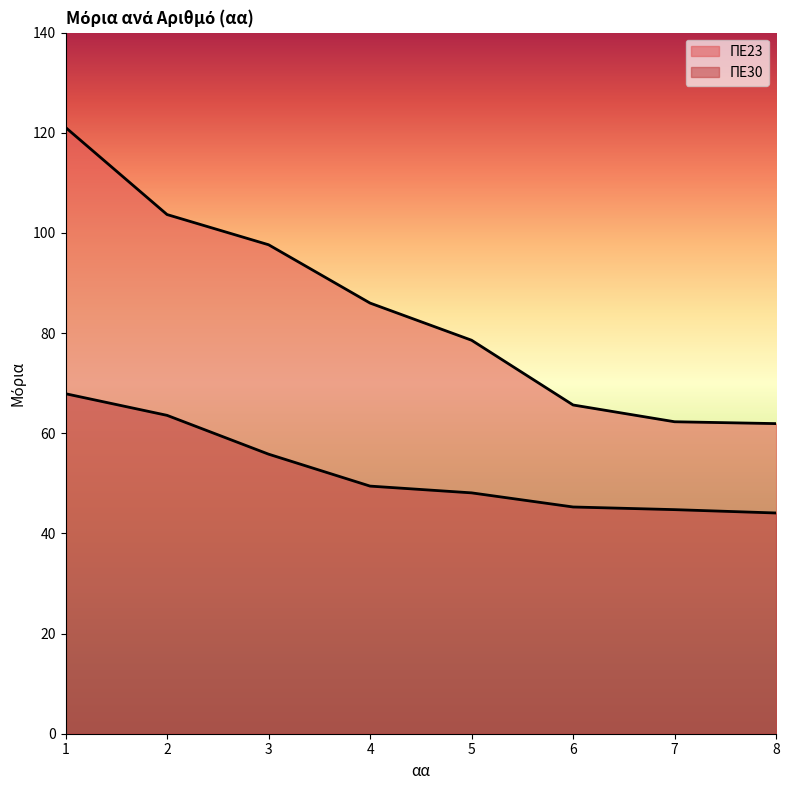

How many lines are shown in the chart?

2